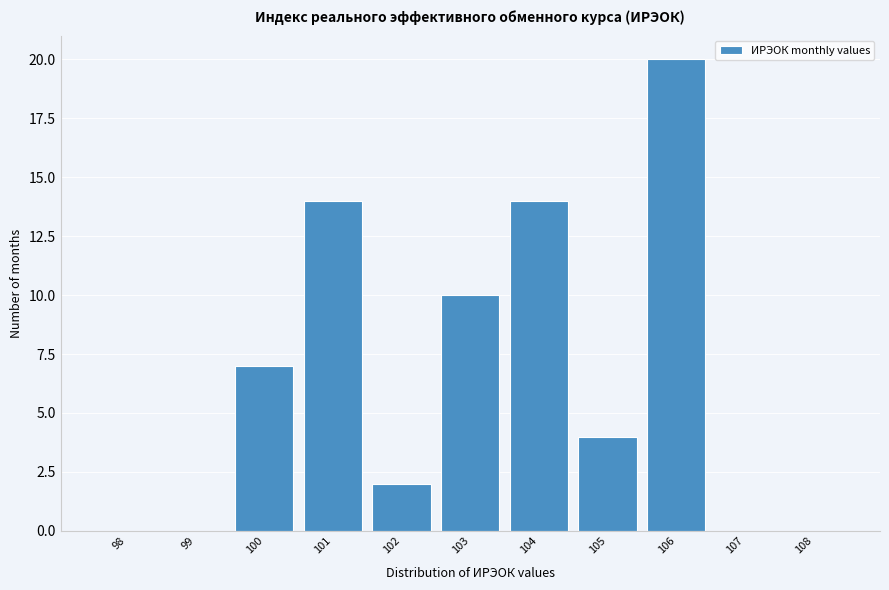

Reading right to left, transcribe all the data shown in this chart.

108=0	107=0	106=20	105=4	104=14	103=10	102=2	101=14	100=7	99=0	98=0